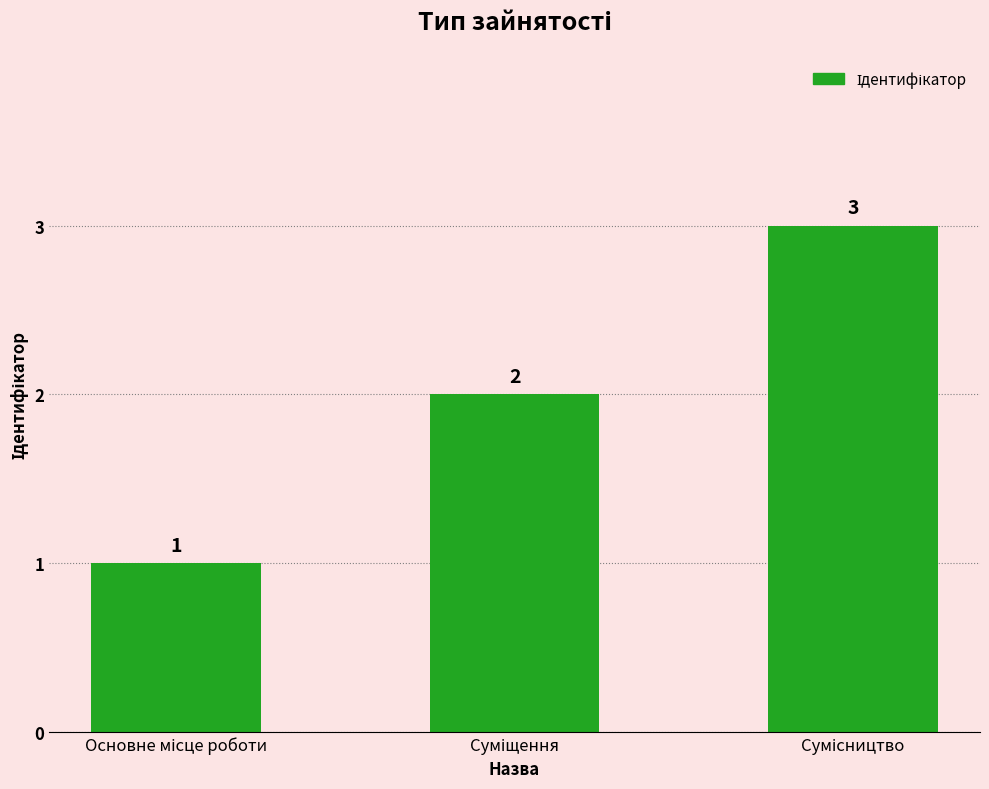

What is the value of the 1st bar from the left?

1